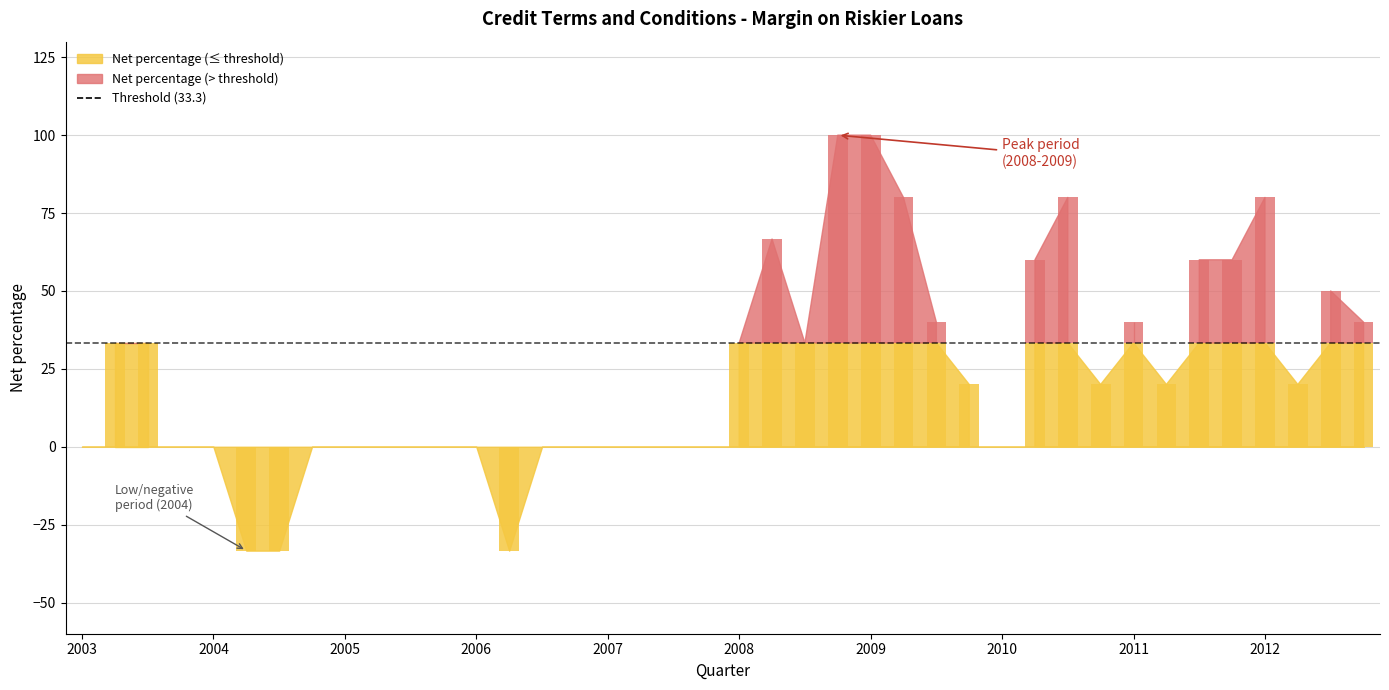

At which label is the value closest to 33?

2003-Q2